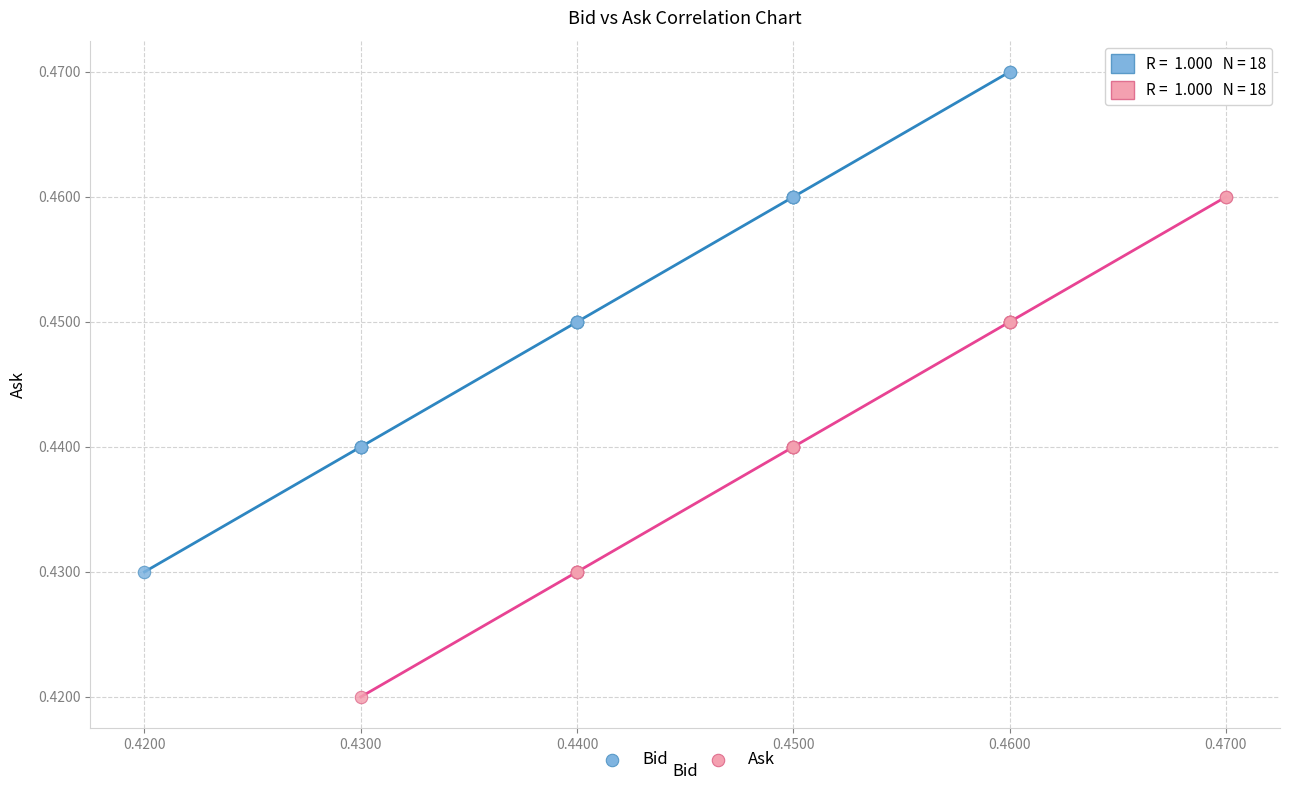

Which series contains the highest Y value?

Bid